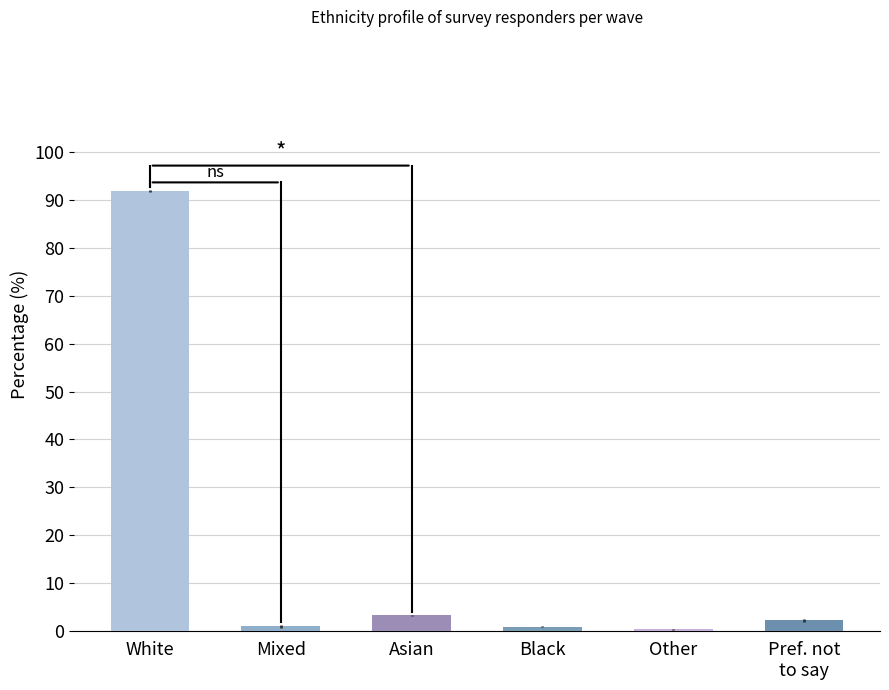

How many values in the Black, total (%) series are below 1?

2